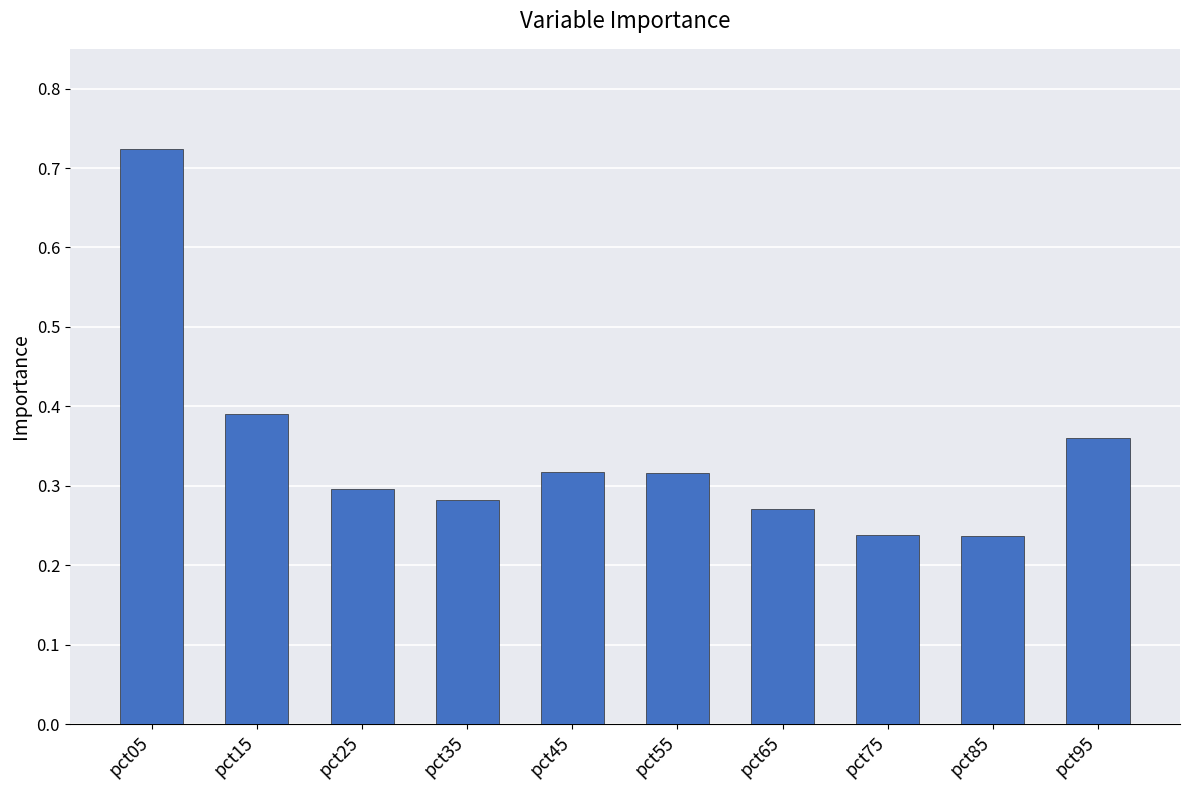

How many values are between 0 and 1?

10